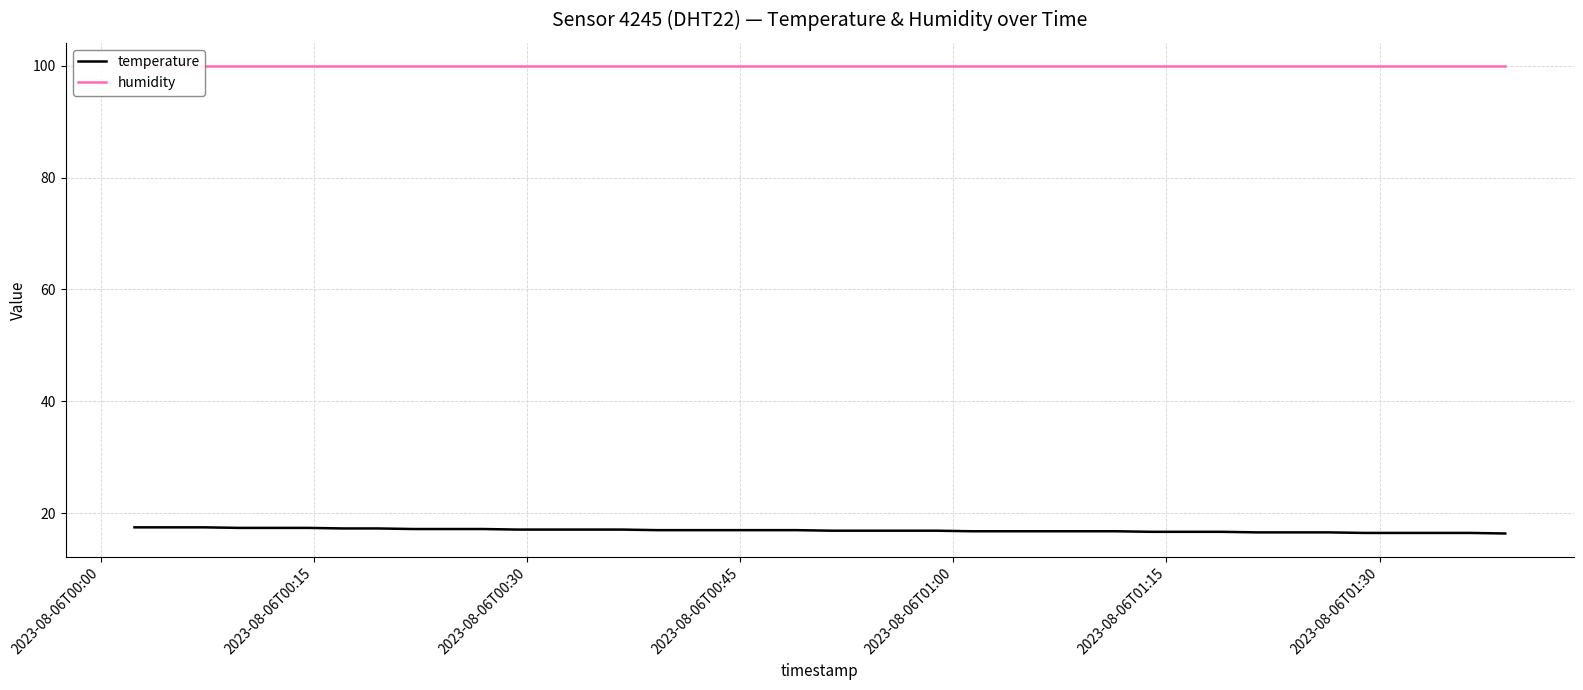

What is the sum of all humidity values?

3996.0